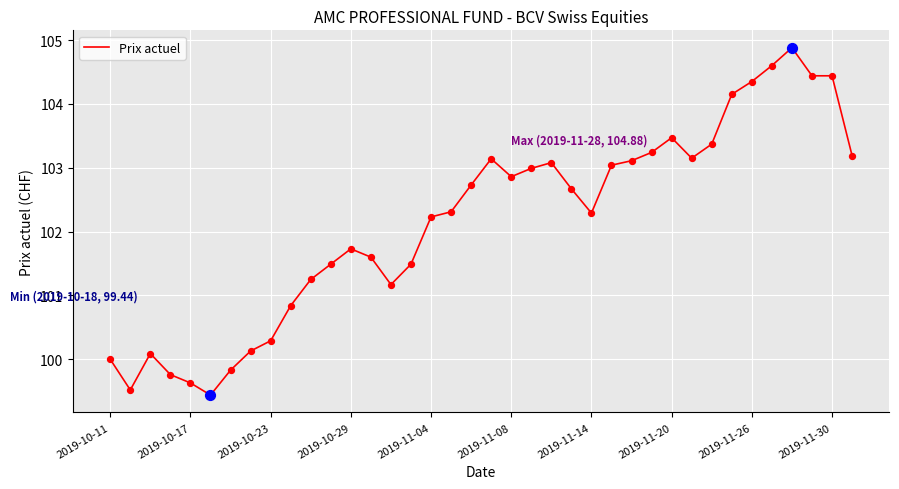

What is the minimum value shown in the chart?

99.4